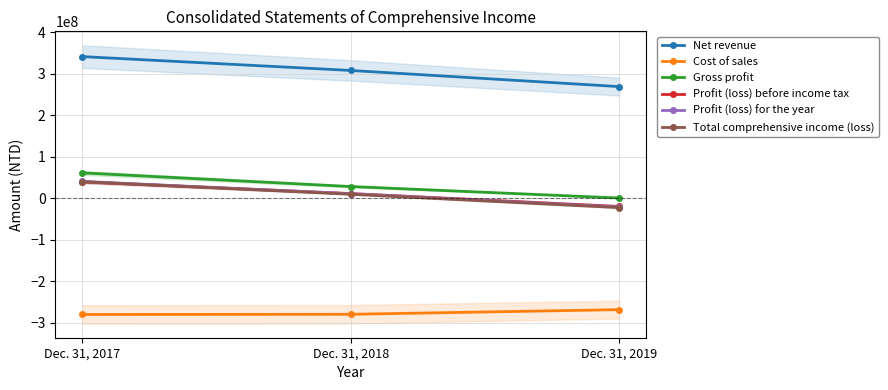

What is the total value across all series at Dec. 31, 2018?

87898938